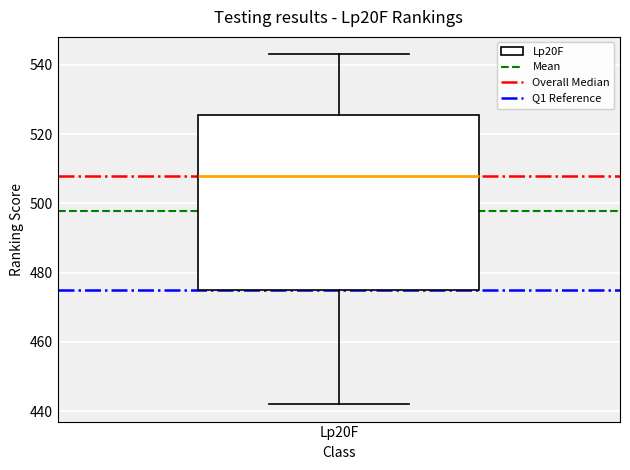

Transcribe this box plot: give where the median line is, the range the box spans, and where the two whiskers end, as read against the y-axis. The values are not printed on the chart, so give them approximately, as read against the axis.

median 508, box 476 to 526, whiskers 442 to 544